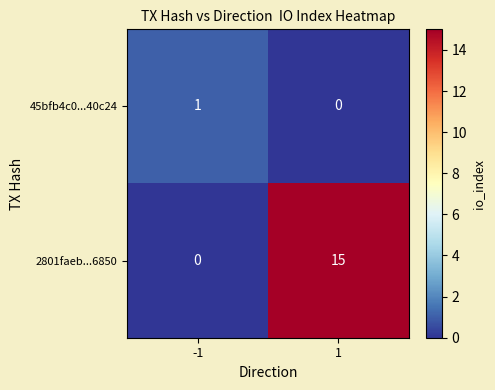

What is the approximate value of 2801faeb...6850 at 1?

15